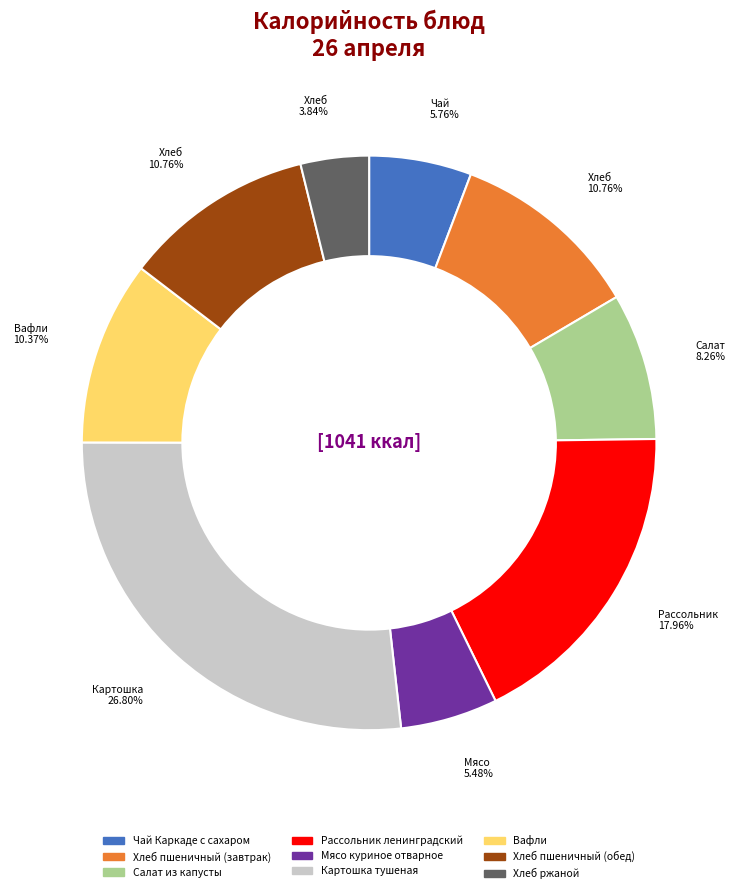

True or false: Мясо куриное отварное accounts for 20% of the total.

False